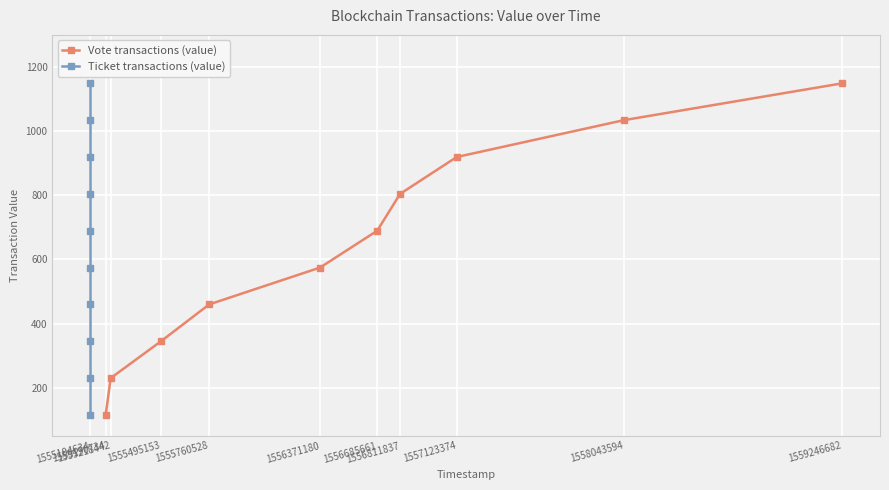

How many values in the Ticket transactions (value) series are below 689?

5